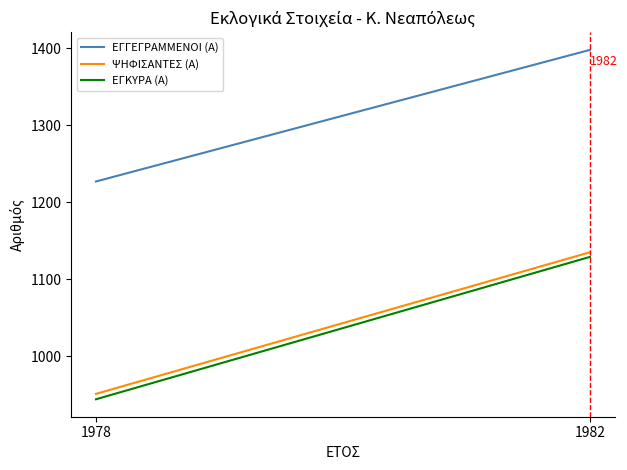

Reading right to left, list all the values displayed in this chart.

ΕΓΓΕΓΡΑΜΜΕΝΟΙ (Α): 1398	1227
ΨΗΦΙΣΑΝΤΕΣ (Α): 1135	951
ΕΓΚΥΡΑ (Α): 1129	944